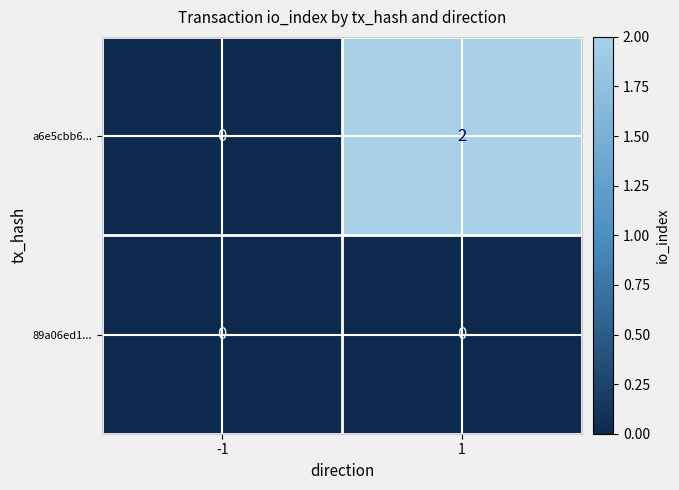

Which series has the widest spread of values?

a6e5cbb6...